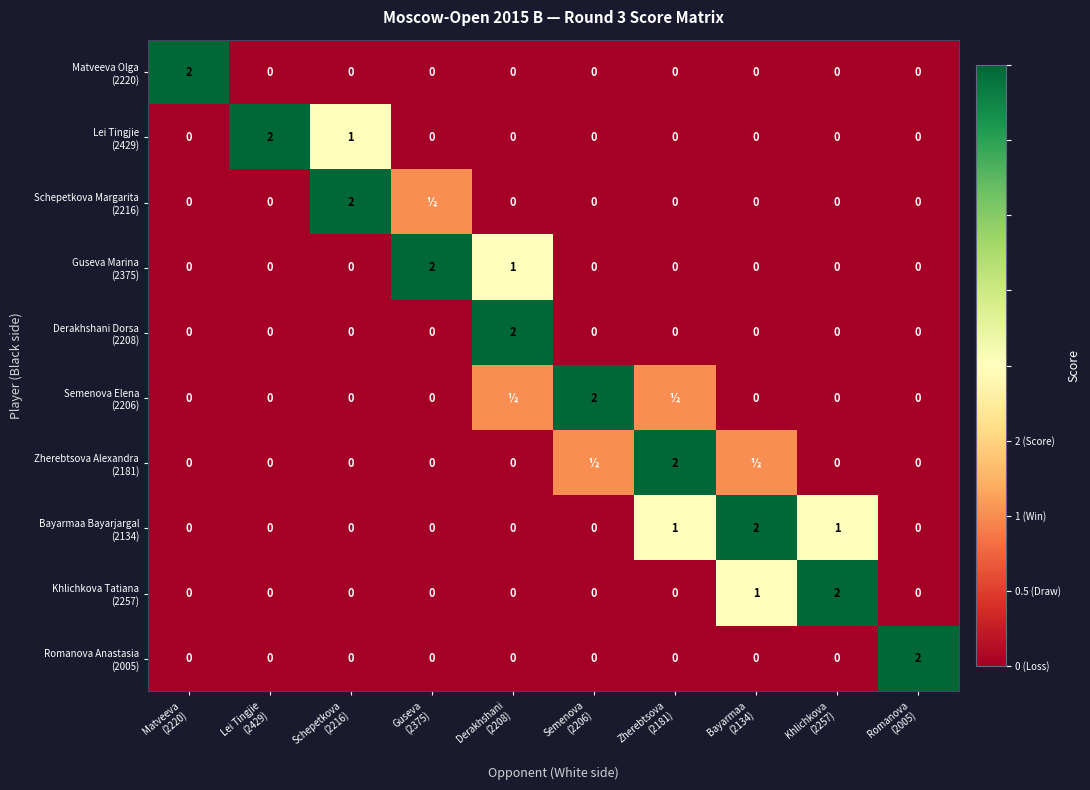

How many categories are shown in the chart?

10